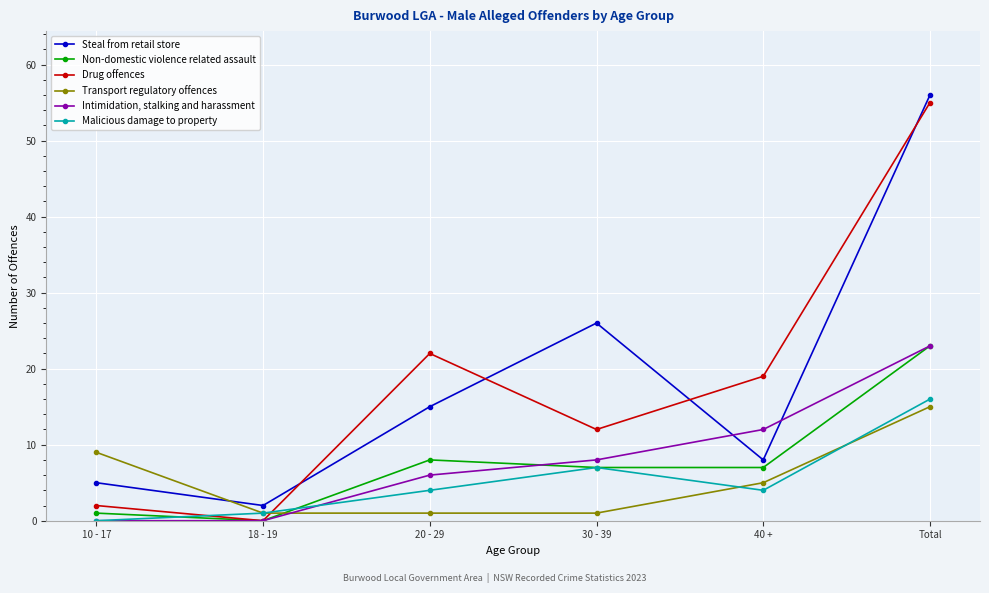

At which label is Intimidation, stalking and harassment closest to 11?

40 +